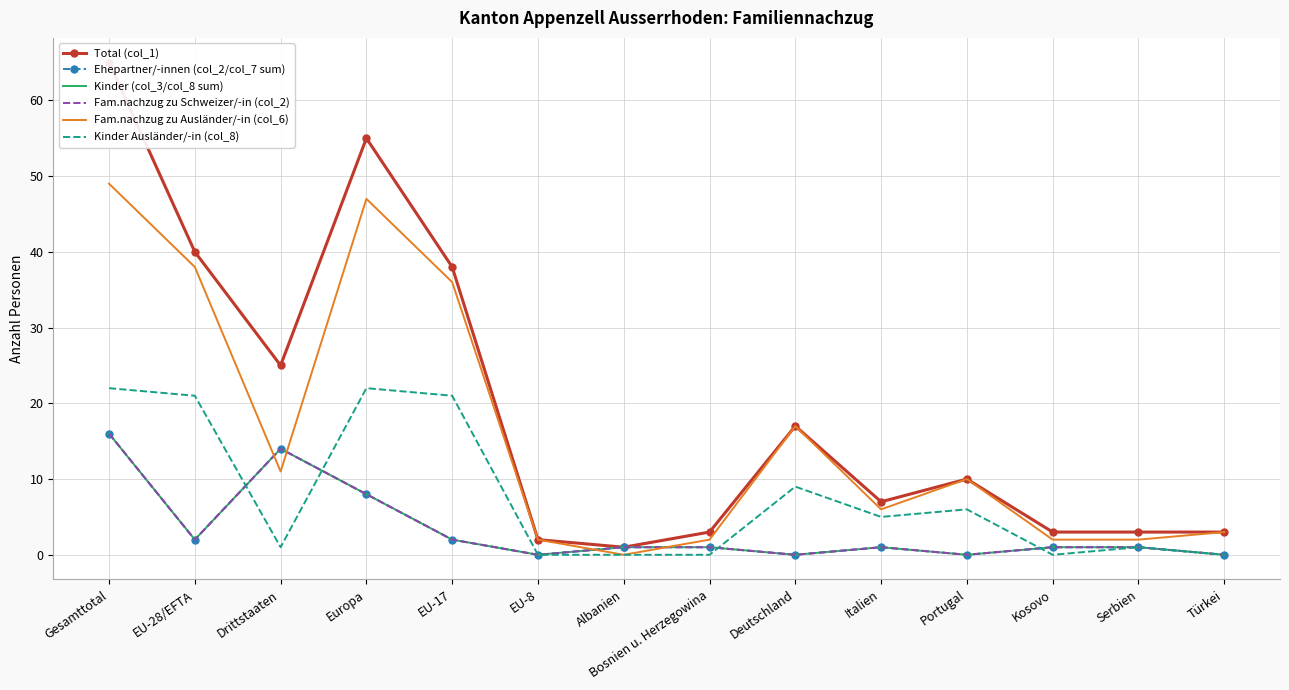

The Kinder Ausländer/-in (col_8) series shows 4 at Deutschland. True or false?

False